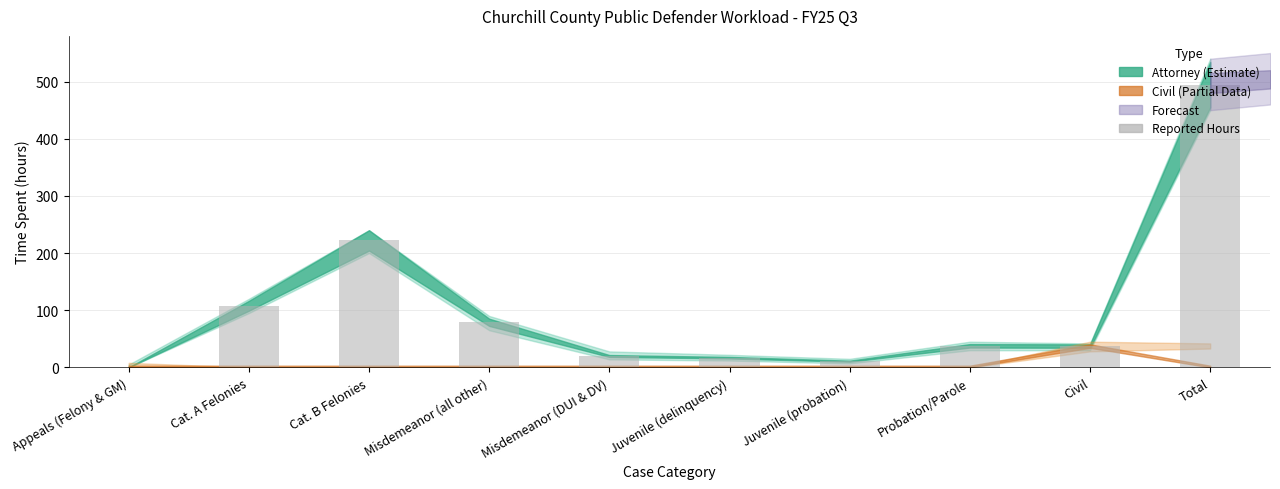

What is the change in value from Juvenile (probation) to Civil?

+26.4